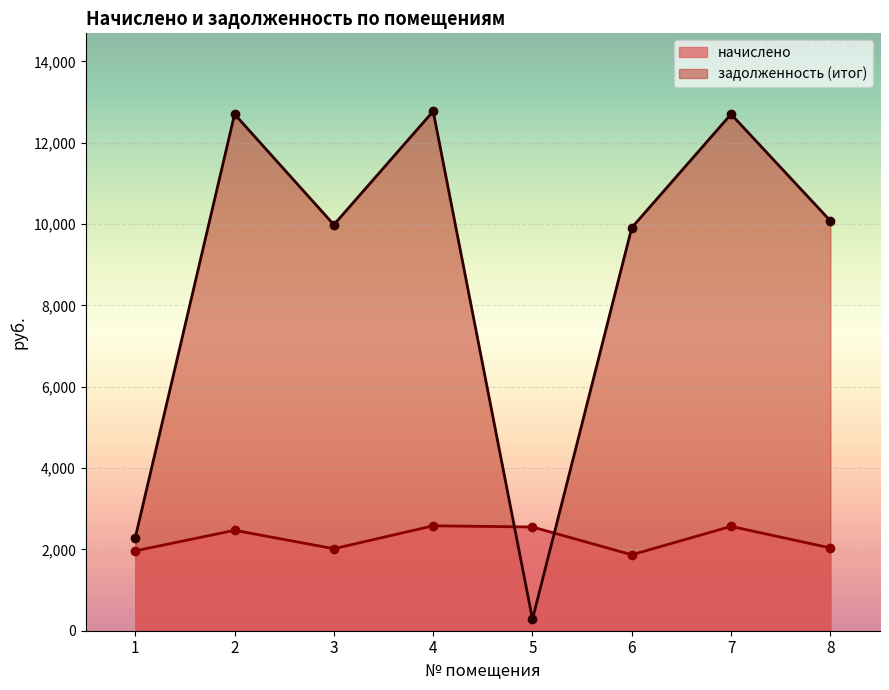

List the labels in order of начислено value, smallest first.

6, 1, 3, 8, 2, 5, 7, 4